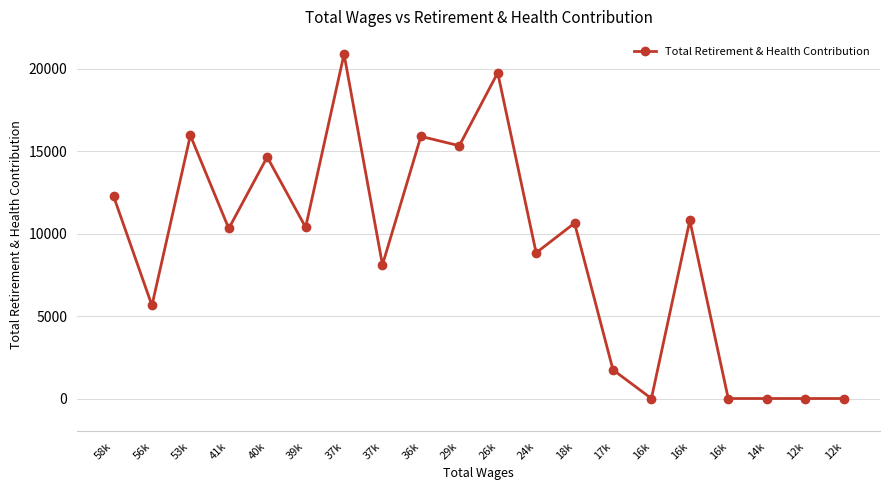

How many categories are shown in the chart?

20